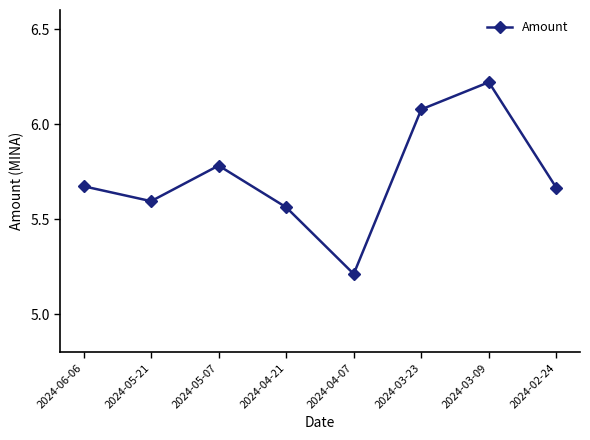

At which label is the value closest to 5?

2024-04-07